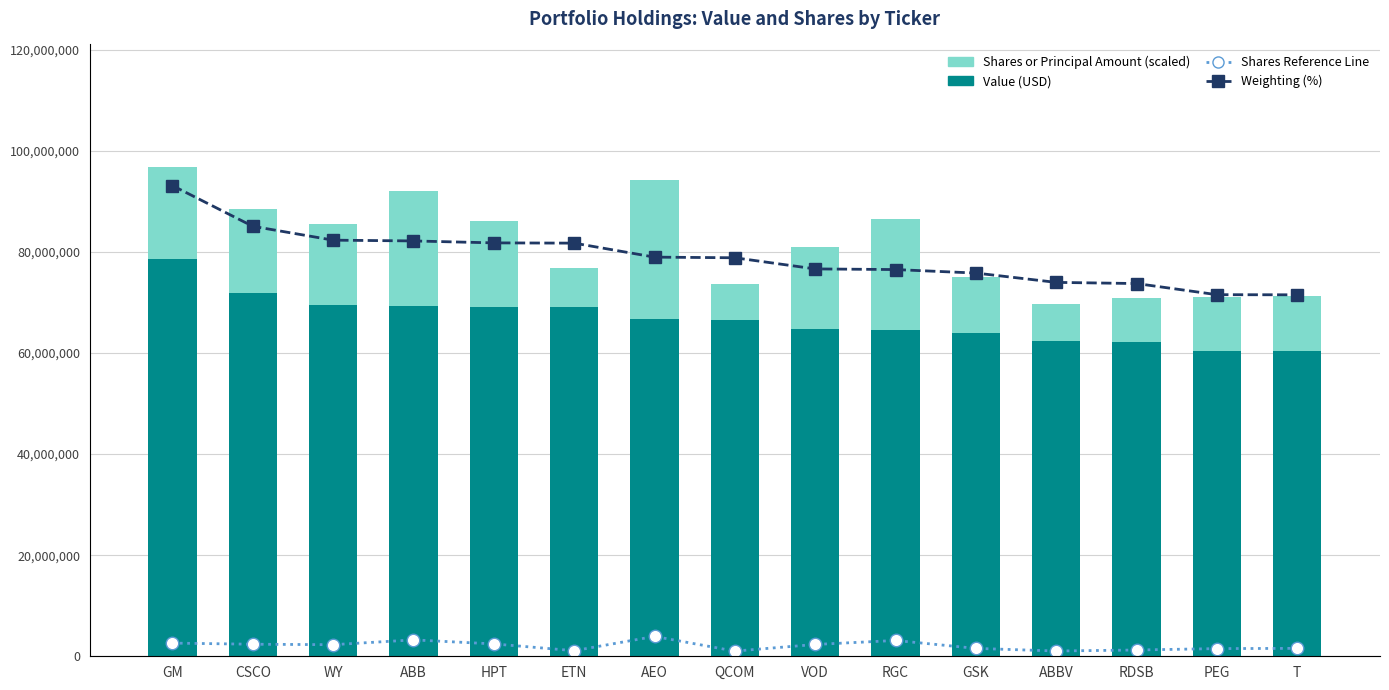

How many categories are shown in the chart?

15